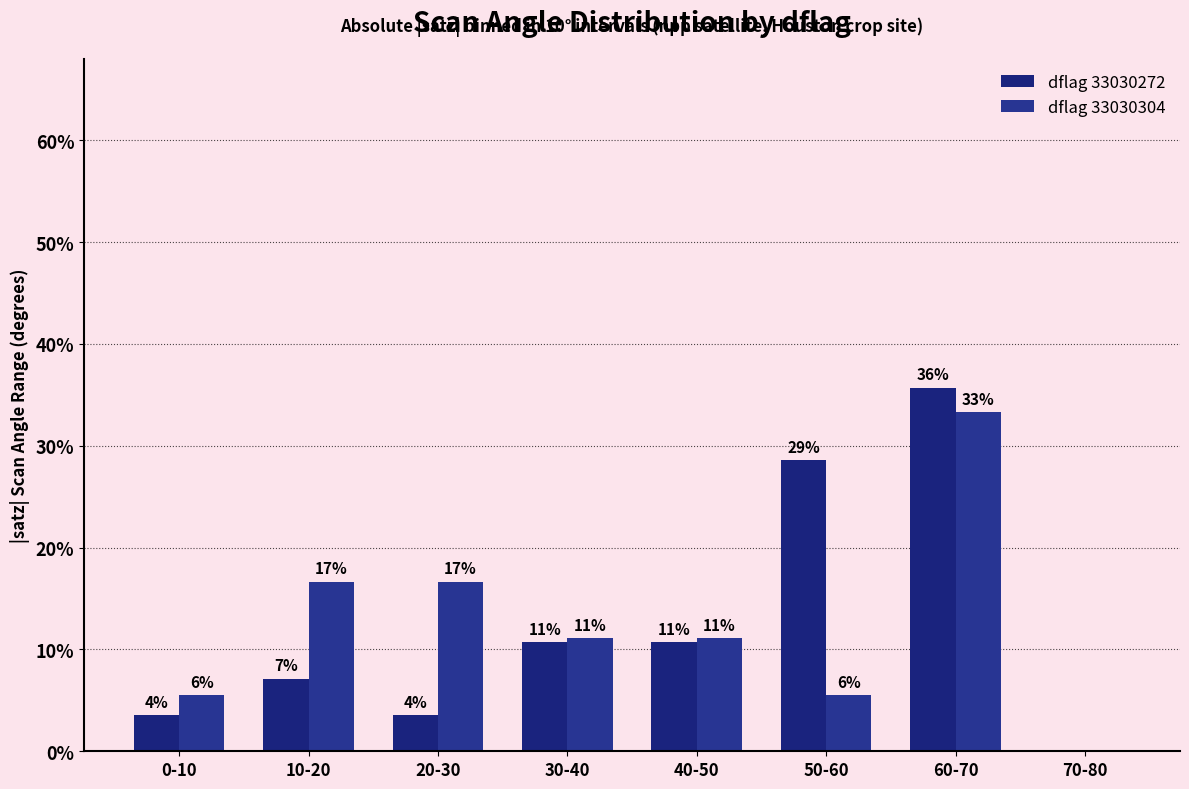

Which label corresponds to the largest value in the chart?

60-70